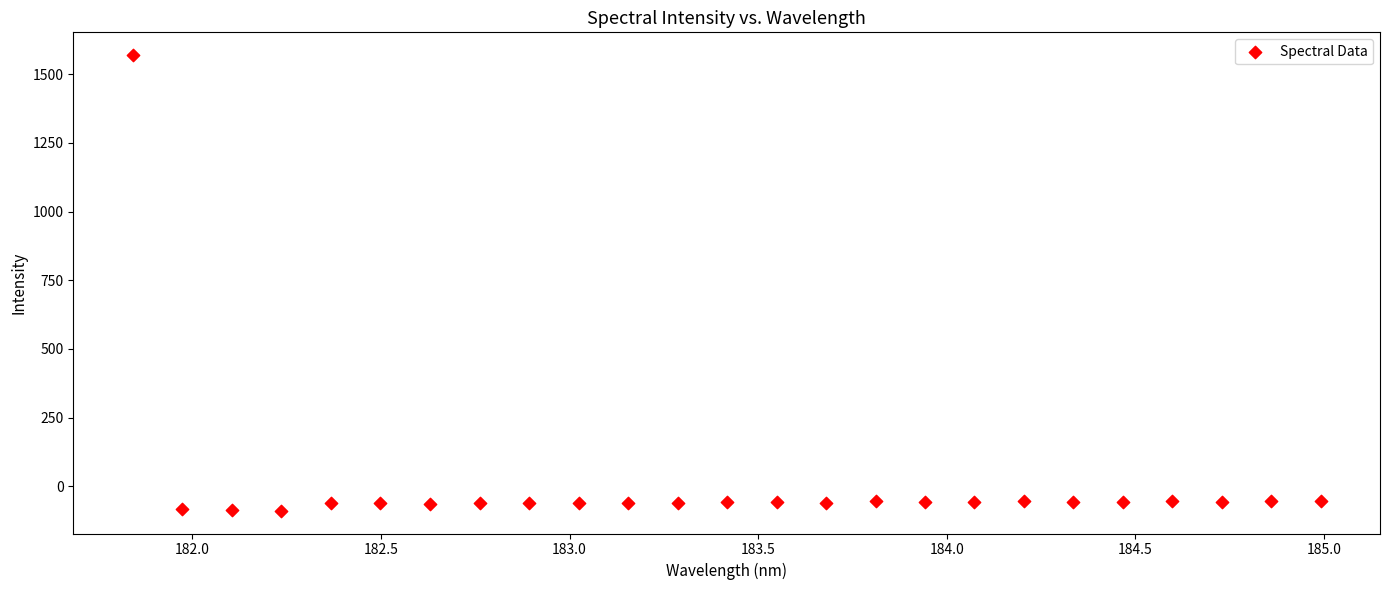

What is the range of Y values (max minus min)?

1658.3